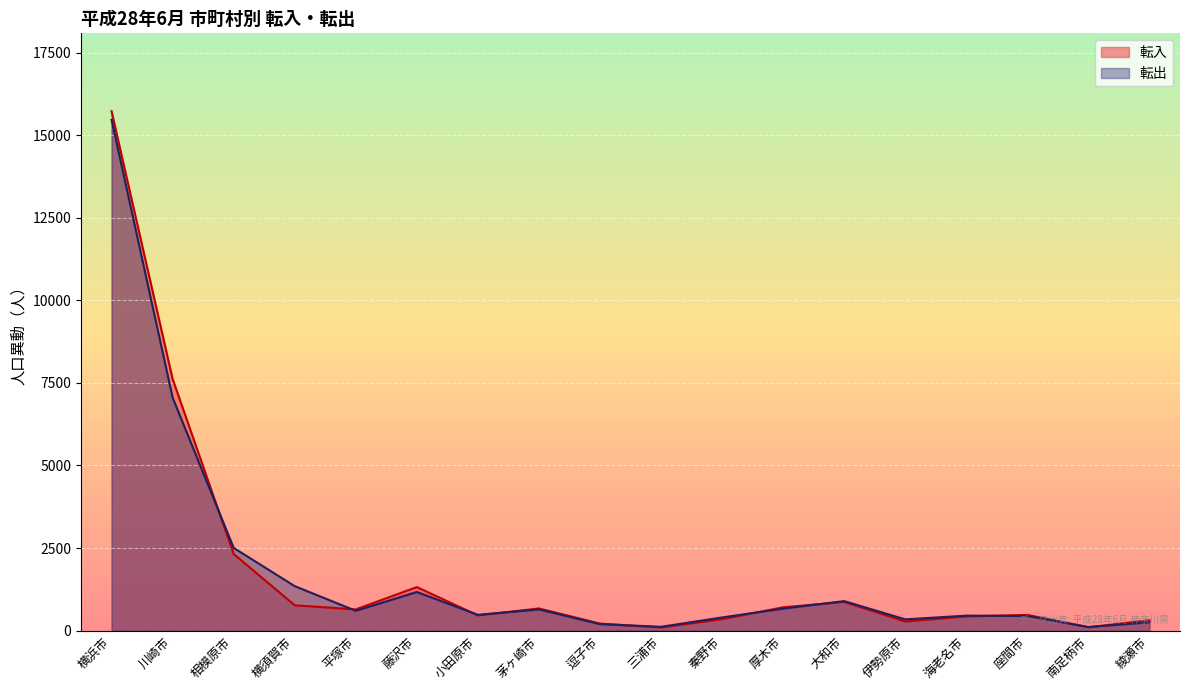

Count the number of data series in this chart.

2